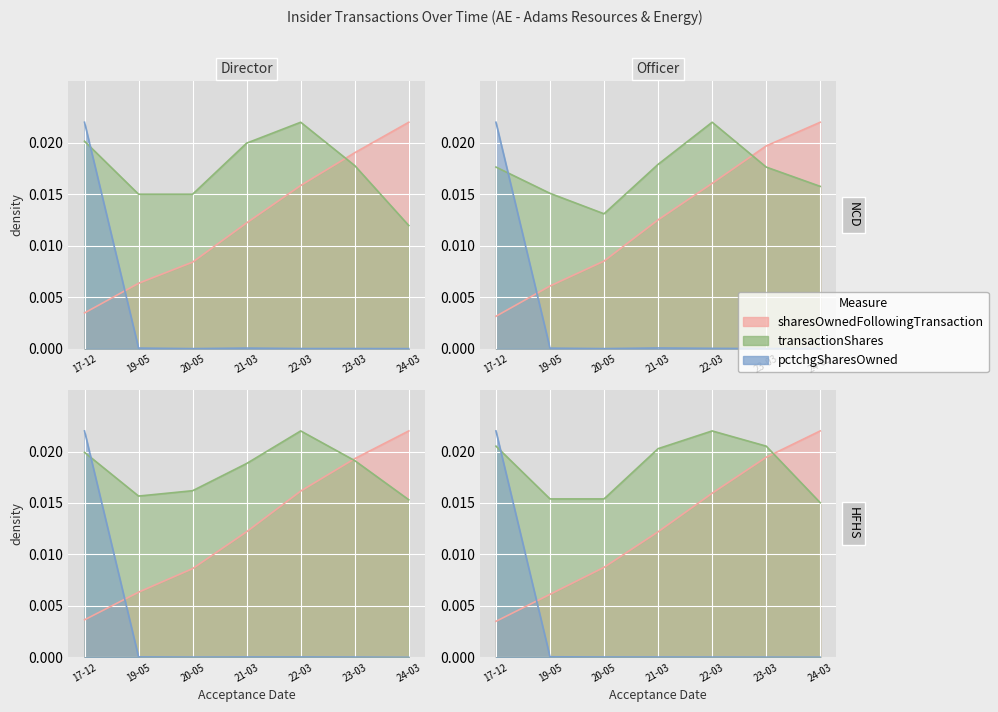

Which series has the widest spread of values?

pctchgSharesOwned